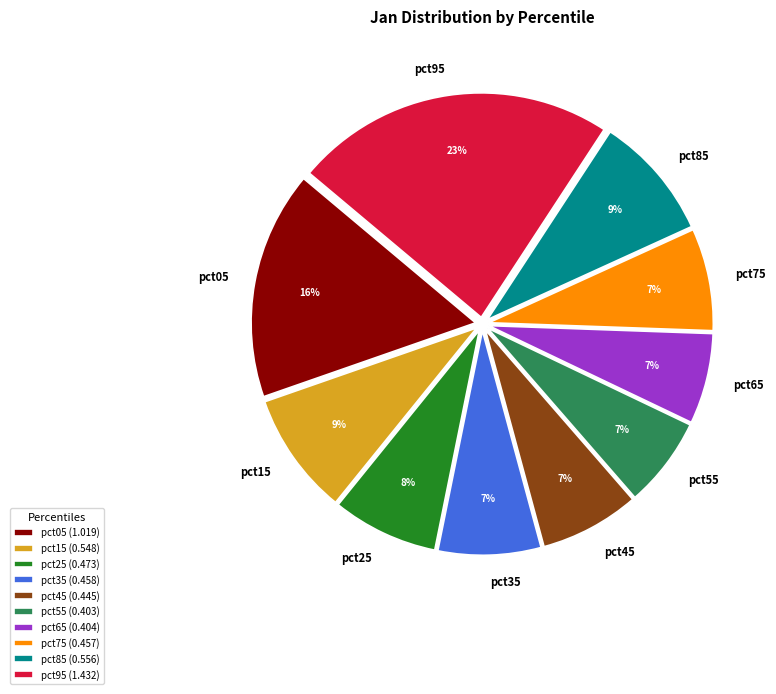

Count the number of slices in the pie.

10